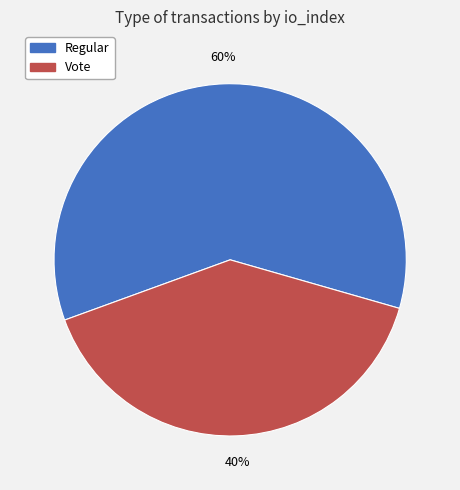

Do Vote and Regular together represent more than half of the pie?

Yes